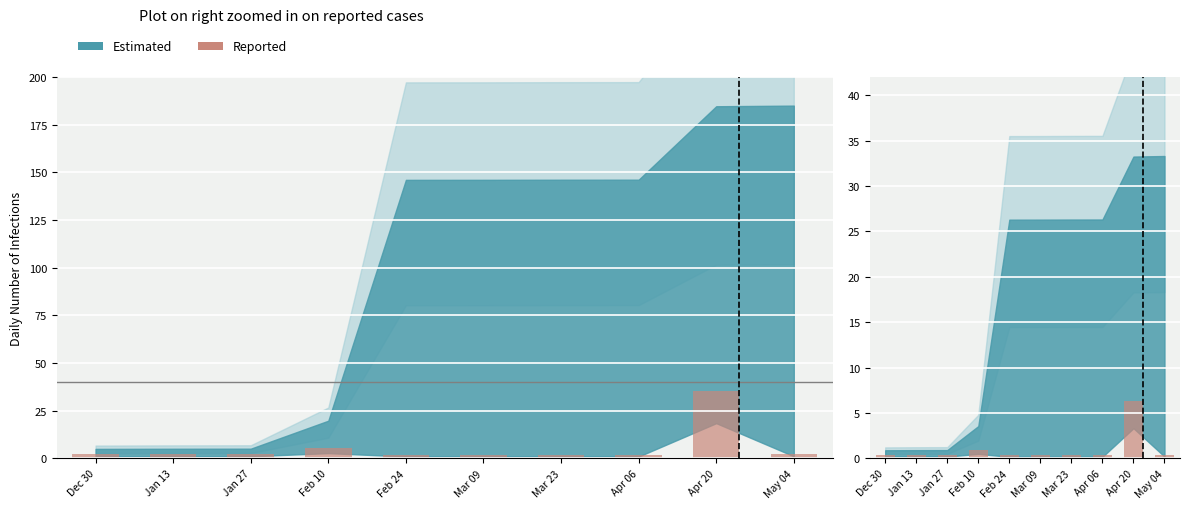

What is the value of the 1st bar from the left?

0.4